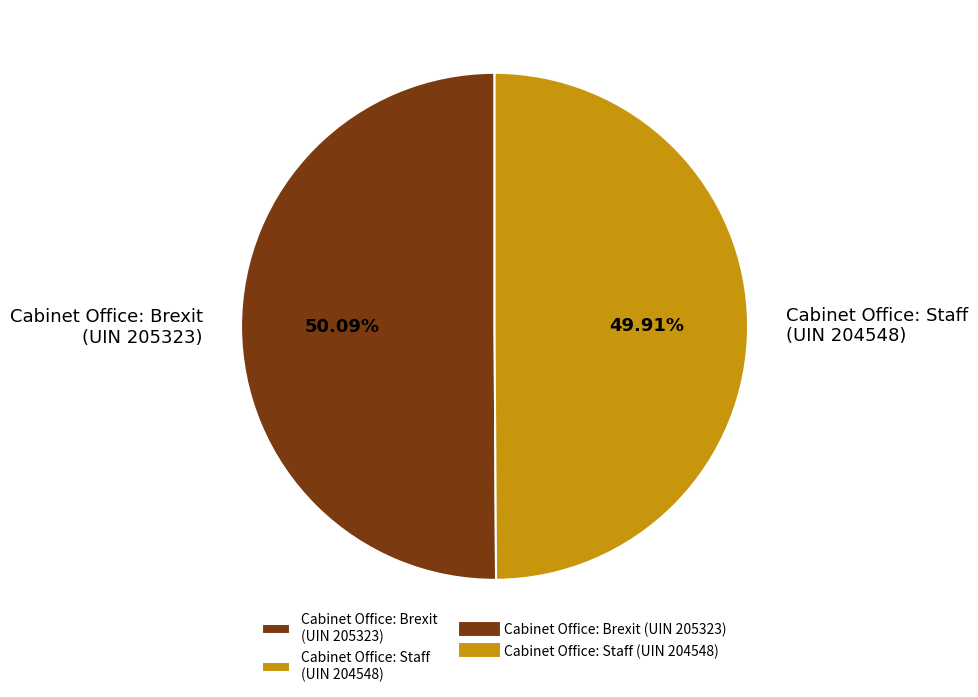

What is the ratio of the value at Cabinet Office: Brexit (UIN 205323) to the value at Cabinet Office: Staff (UIN 204548)?

1.0